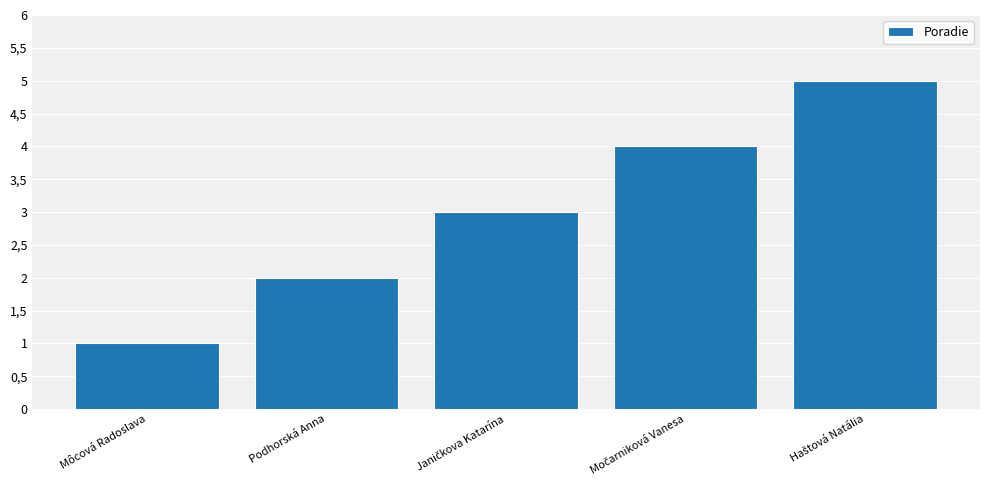

Does the chart contain any negative values?

No